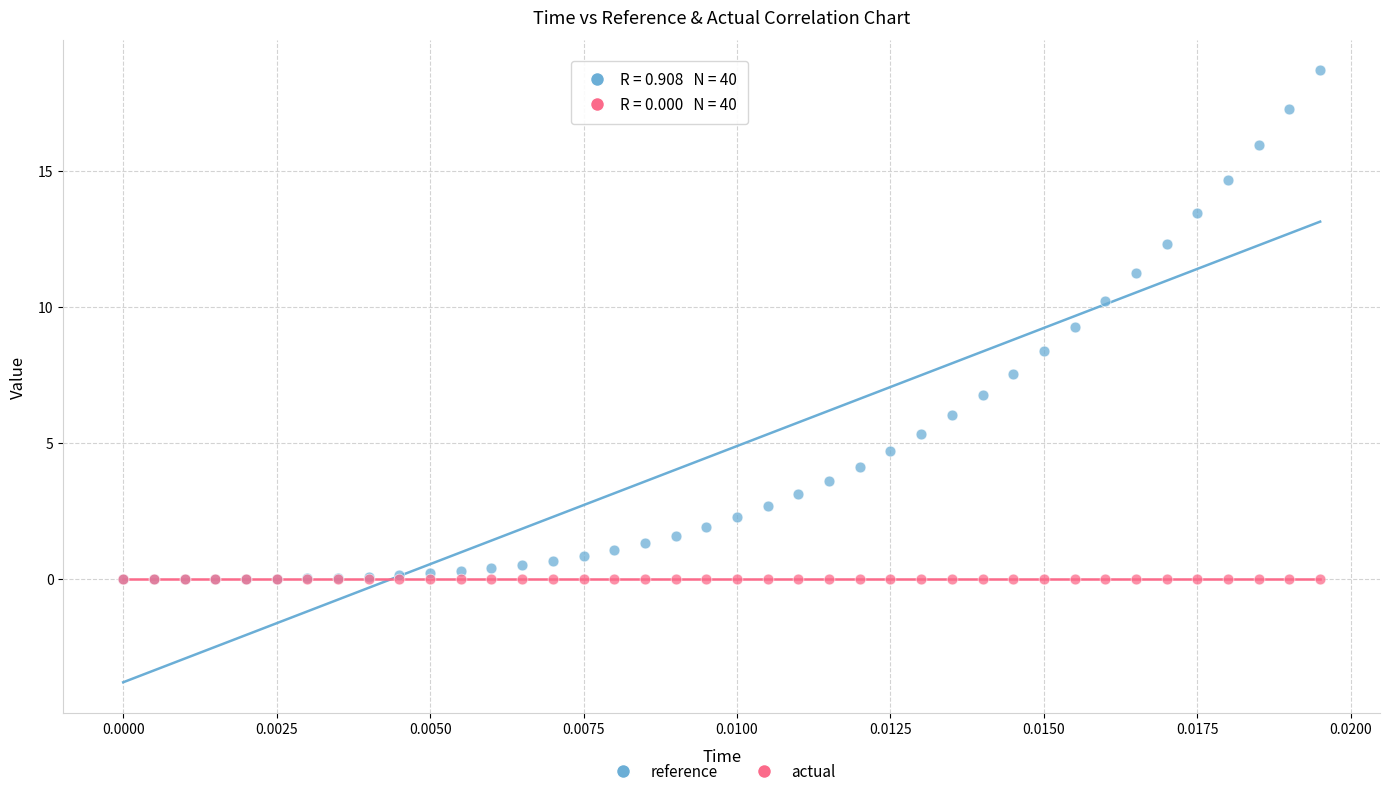

Which series contains the highest Y value?

reference